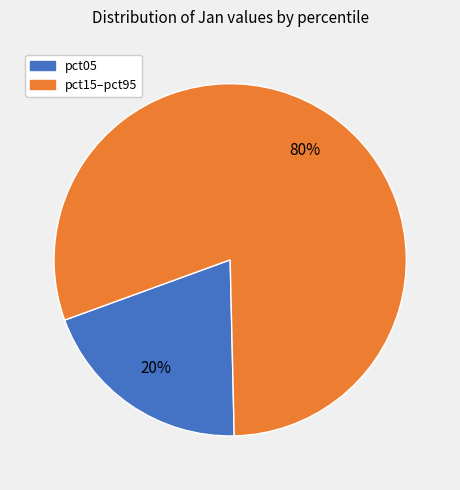

To the nearest percent, what is the average slice percentage?

50%